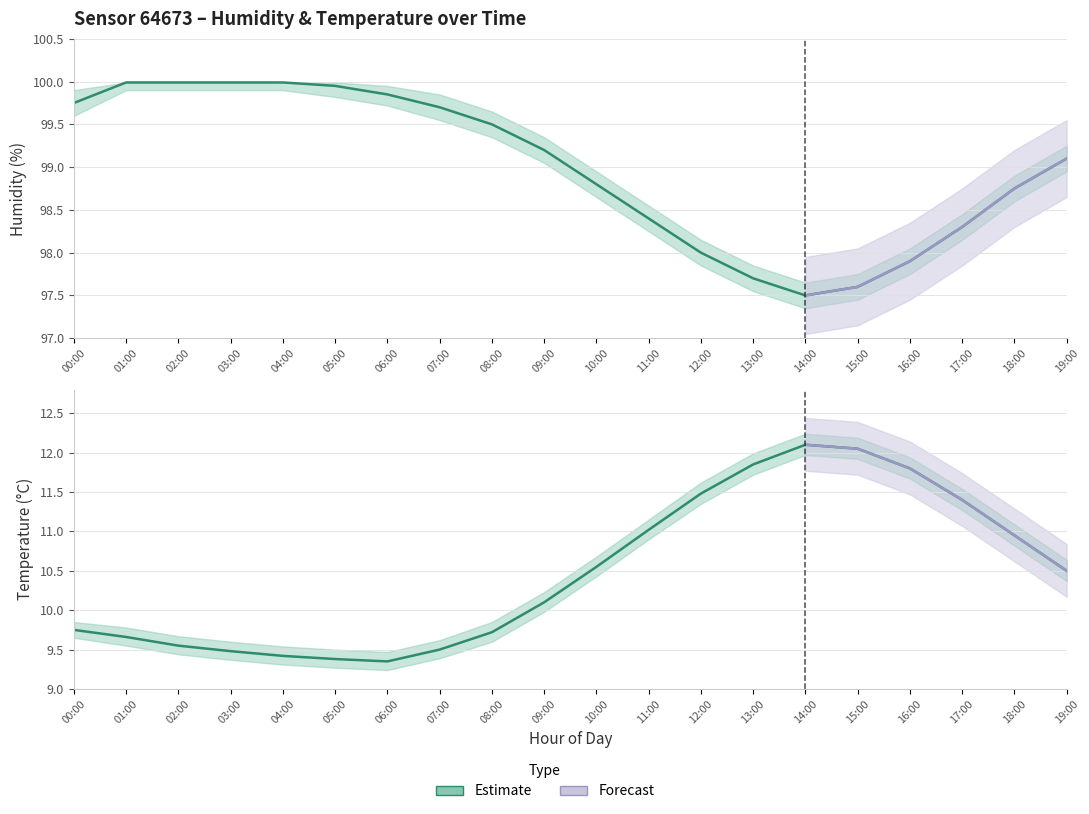

At which label is humidity_lower closest to 98?

12:00